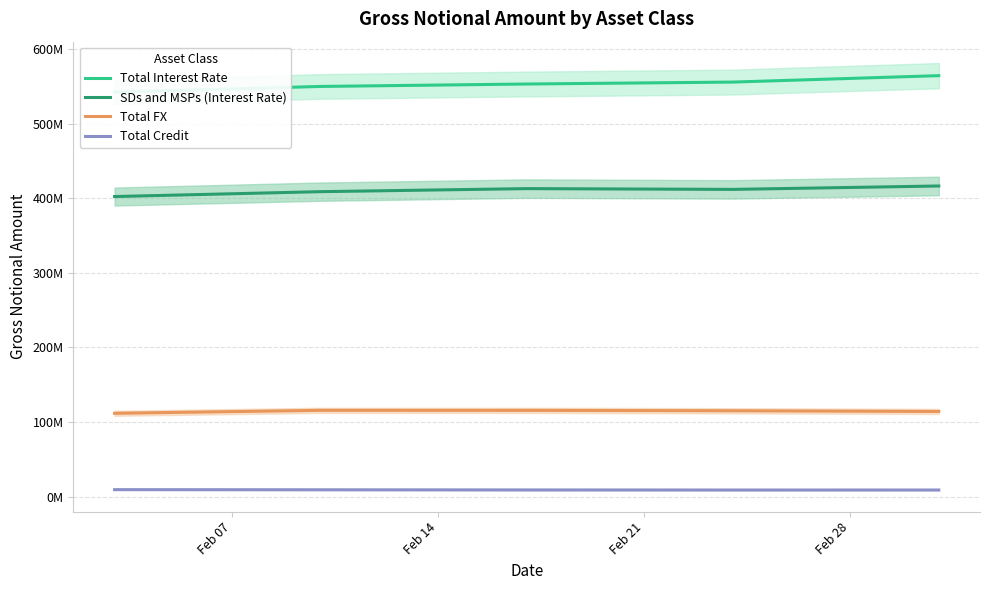

The Total Interest Rate series shows 555752786 at Feb 28. True or false?

True